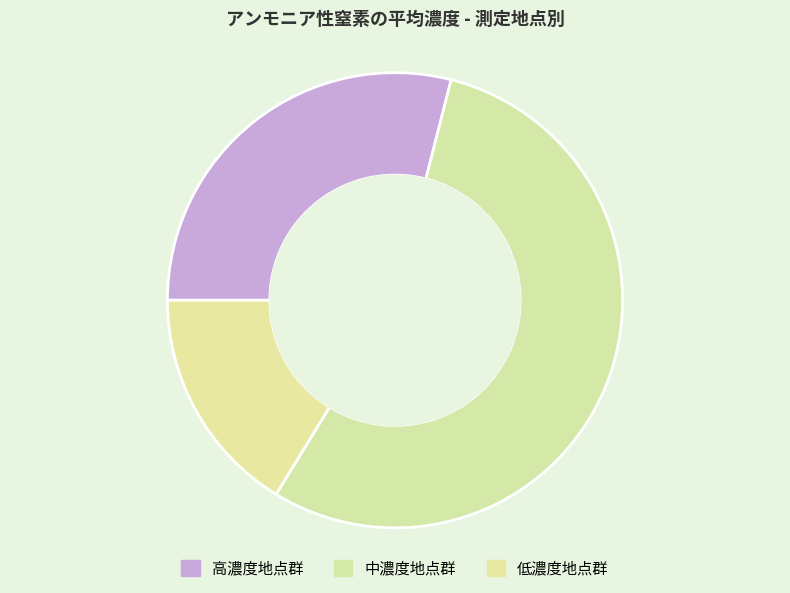

How many segments does this pie chart have?

3